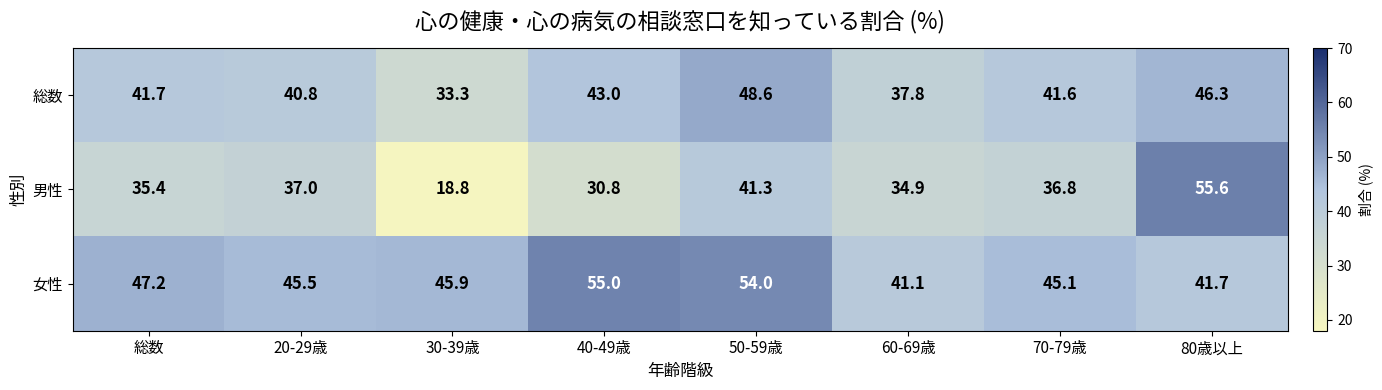

Which series has the largest total across all categories?

女性